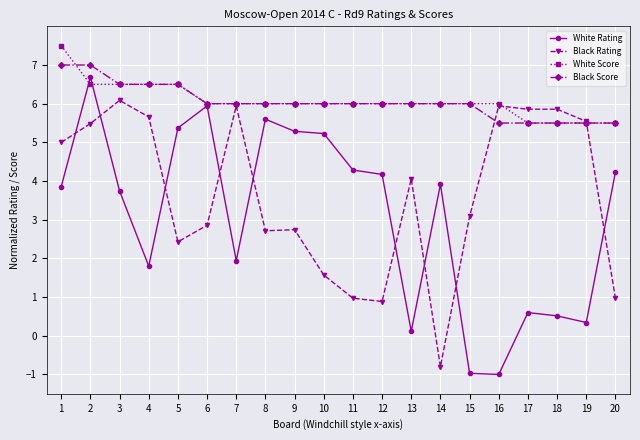

The Black Rating series shows 5.9 at 18. True or false?

True